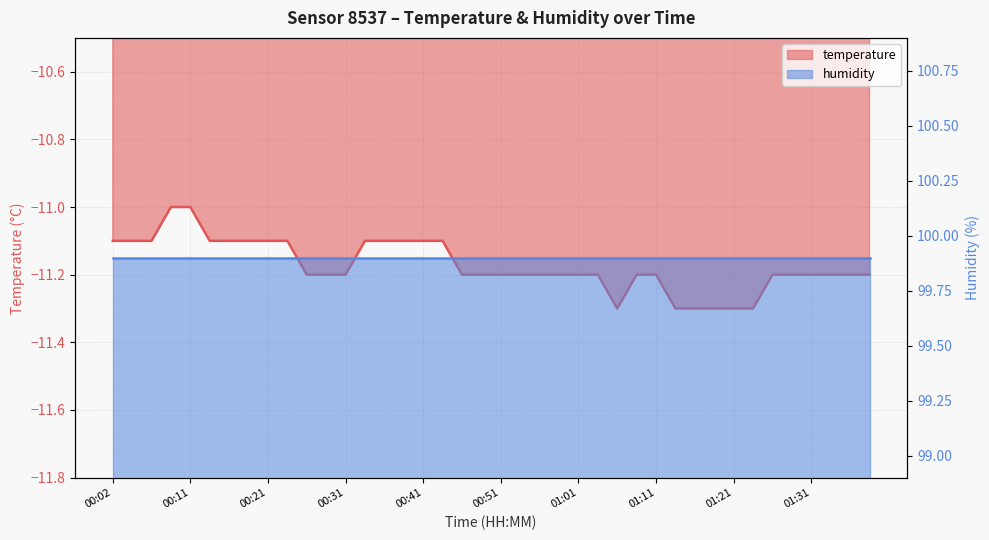

What is the difference between the values at 00:09 and 01:26?

0.2